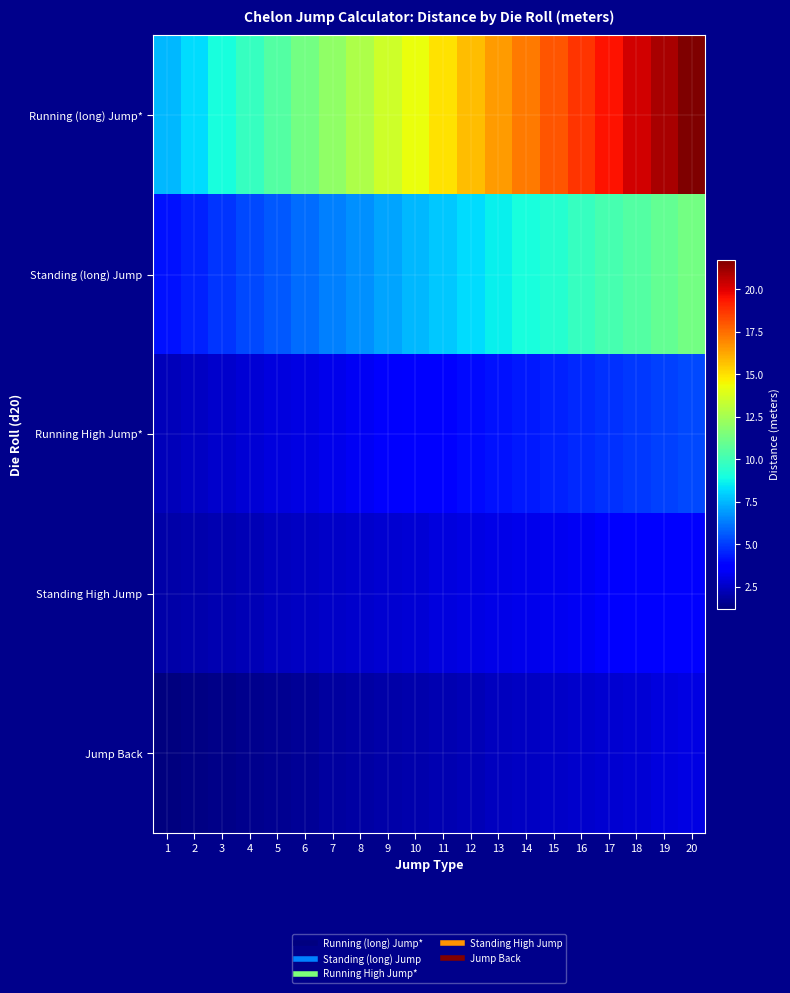

What is the difference between the highest and lowest values at 18?

17.4